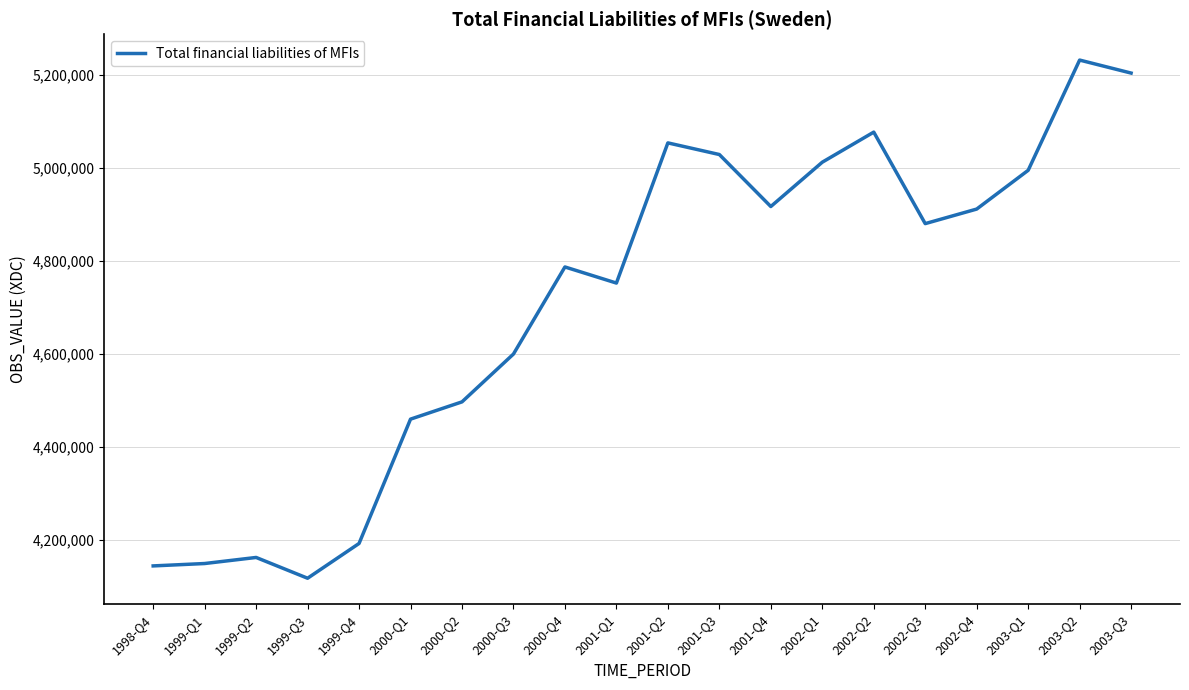

What is the change in value from 2001-Q1 to 2003-Q1?

+242583